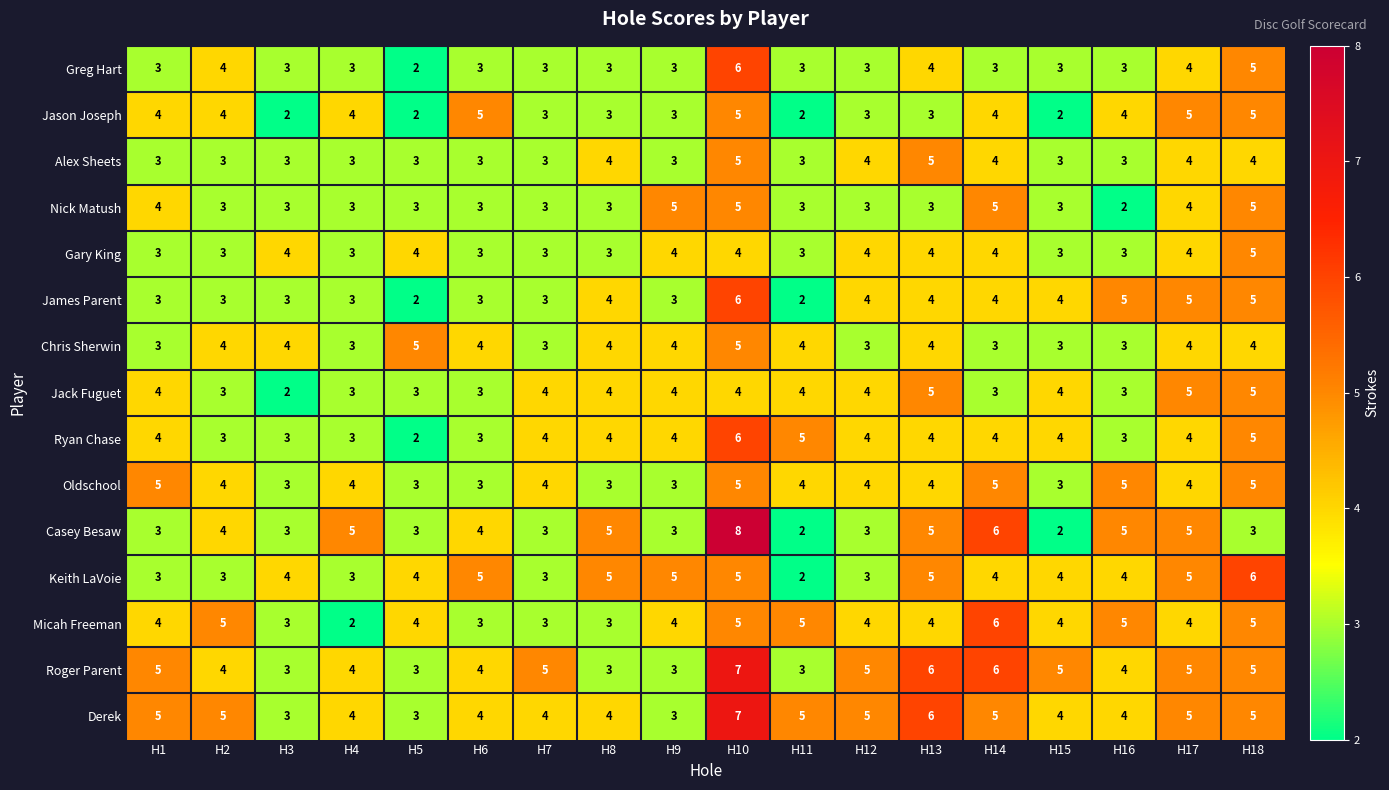

At which category is the sum across all series the highest?

H10